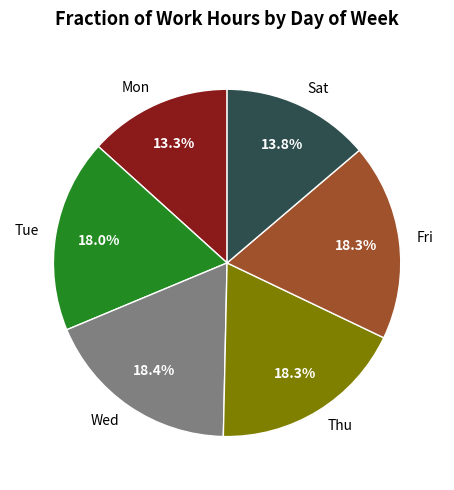

What percentage is the Mon slice, to the nearest percent?

13%